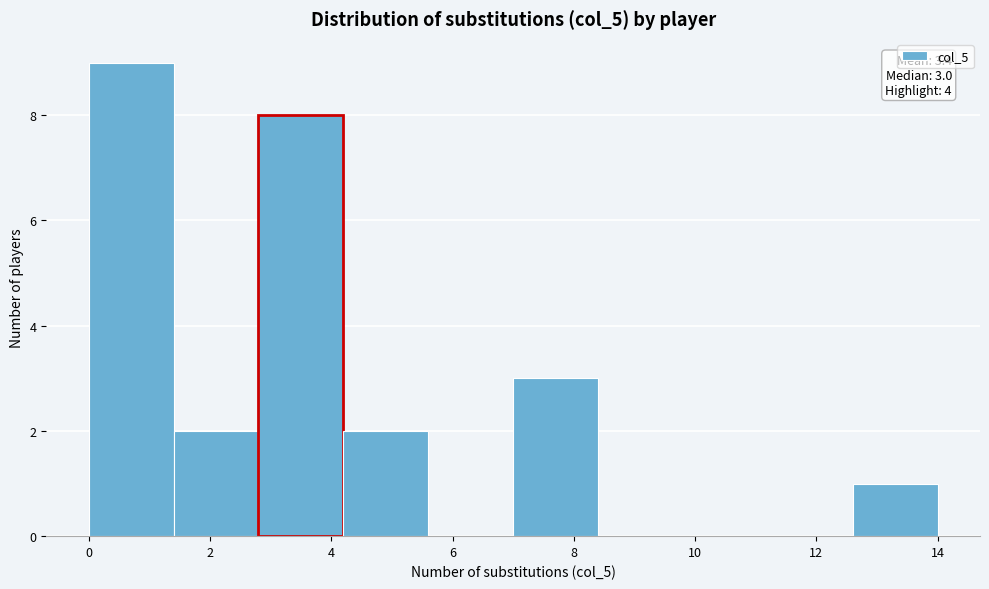

Over which range of the x-axis is the bar tallest?

0.0 to 1.4